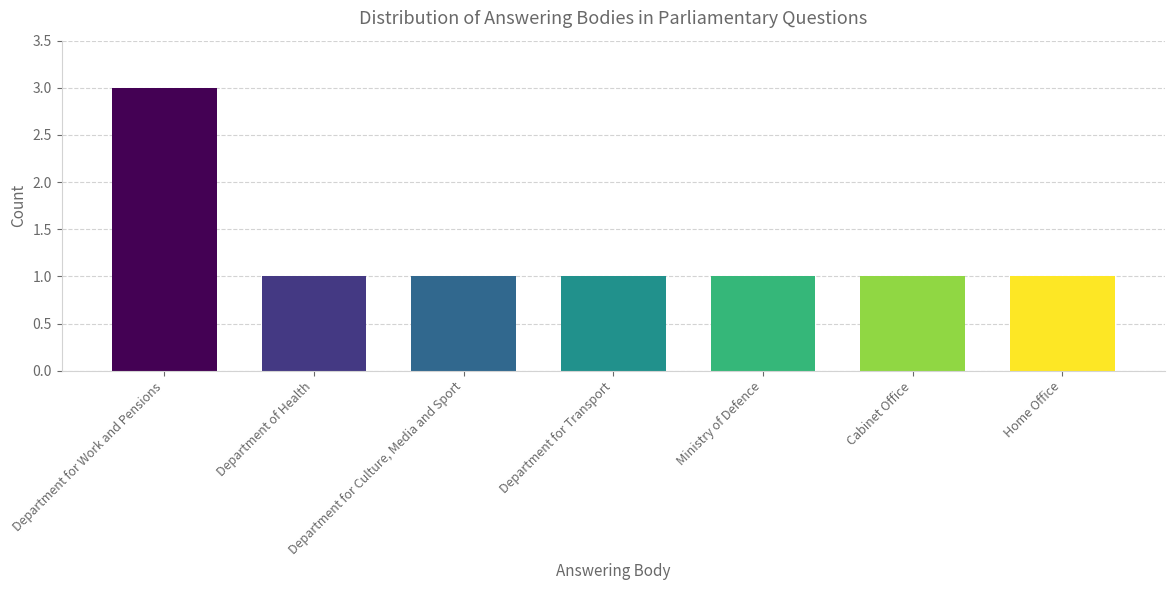

At which category does the chart reach its peak across all series?

Department for Work and Pensions